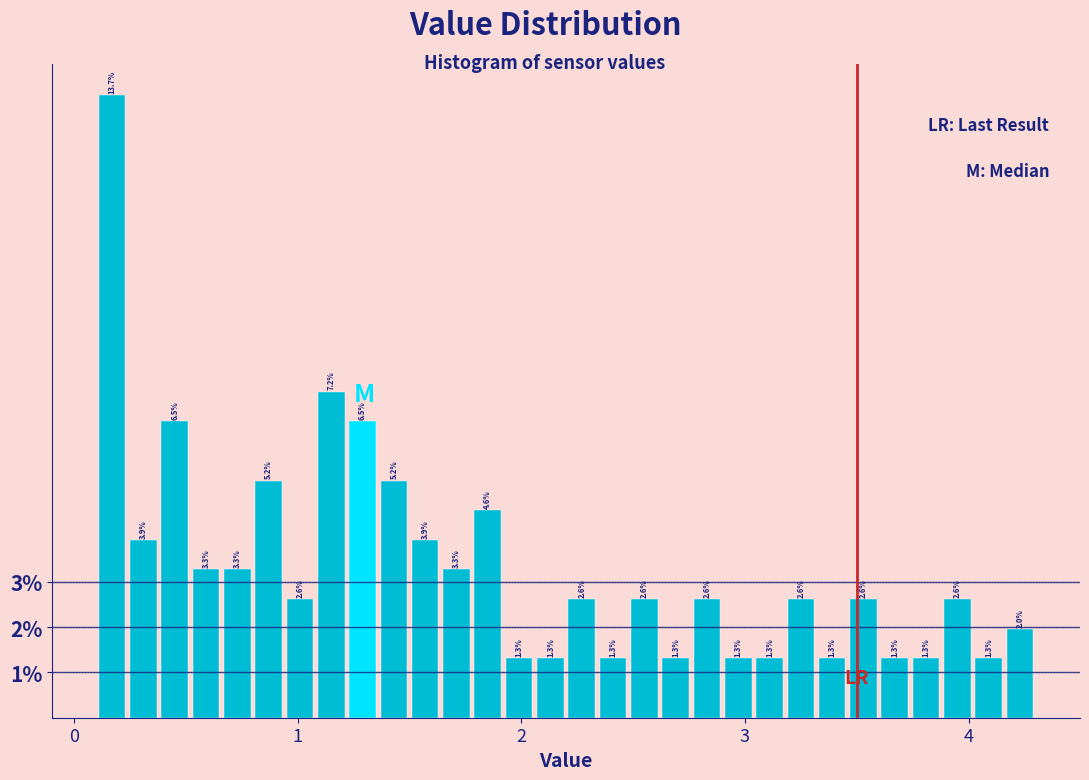

Around what value on the x-axis is the tallest bar? Give the approximate position of its centre, as read against the axis.

0.2